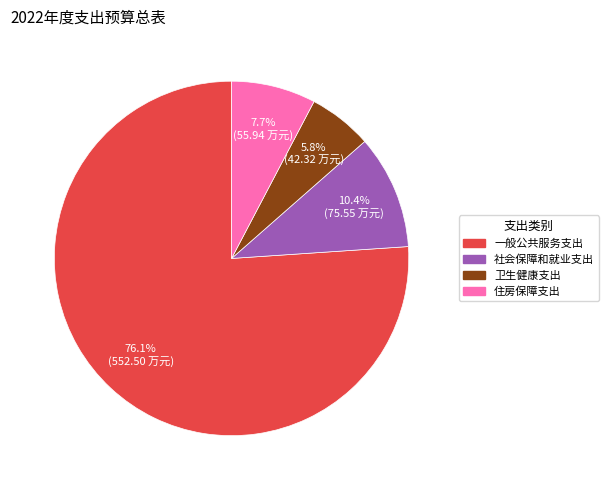

True or false: 住房保障支出 accounts for 8% of the total.

True